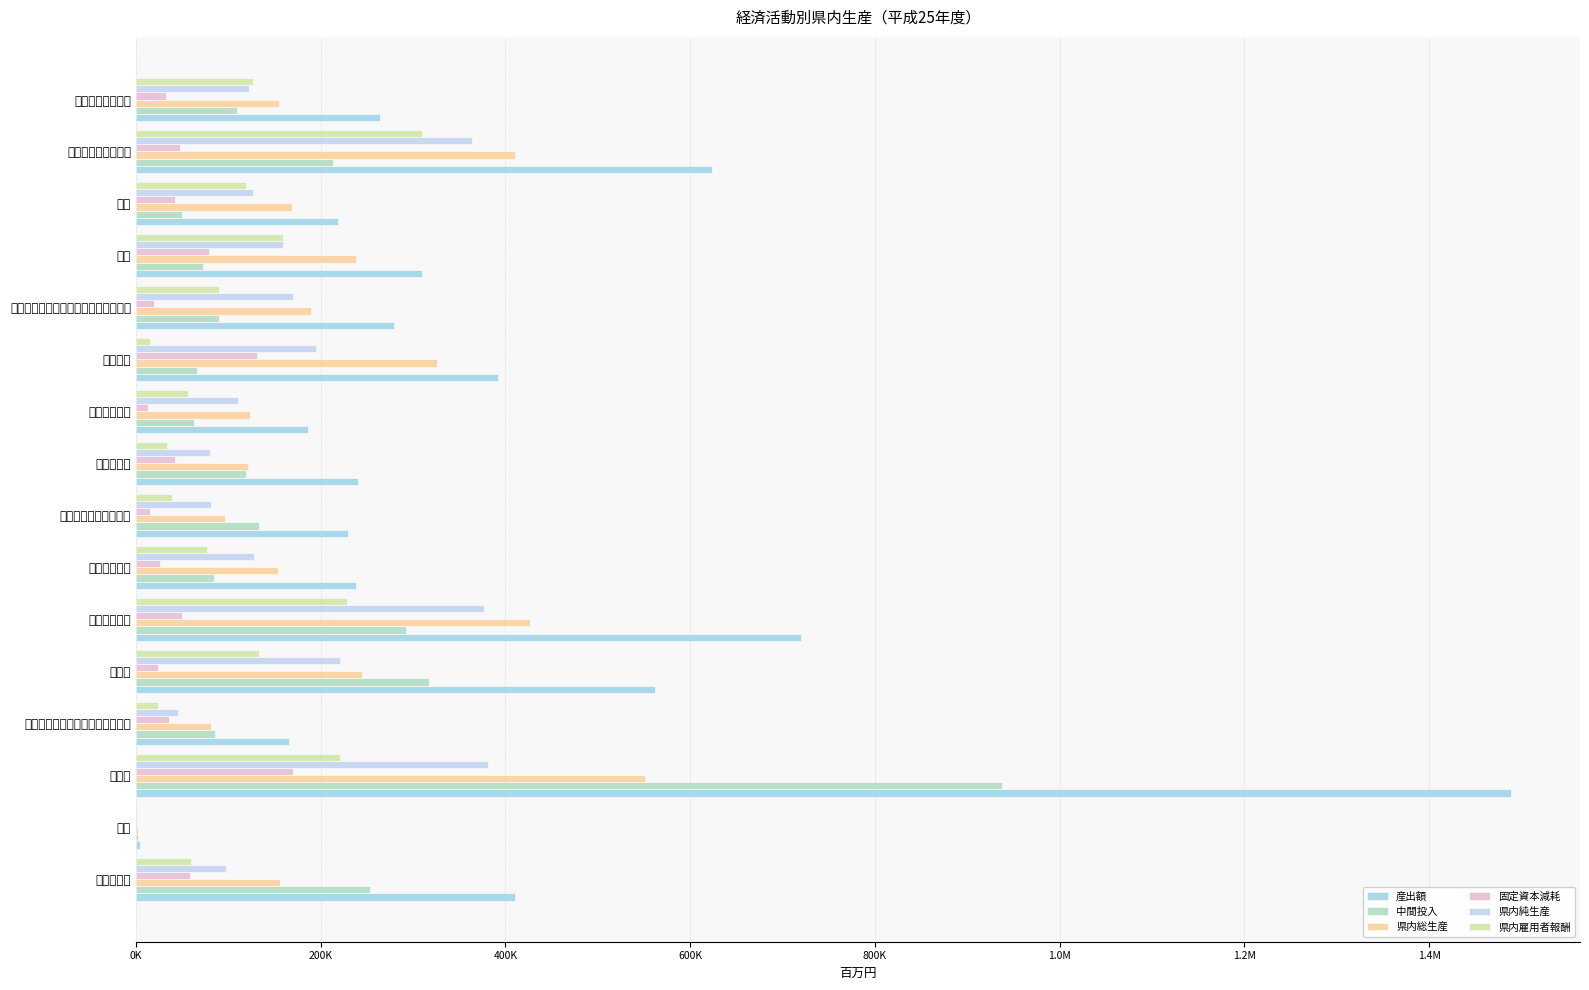

Rank the series by their maximum value, from highest to lowest.

産出額, 中間投入, 県内総生産, 県内純生産, 県内雇用者報酬, 固定資本減耗